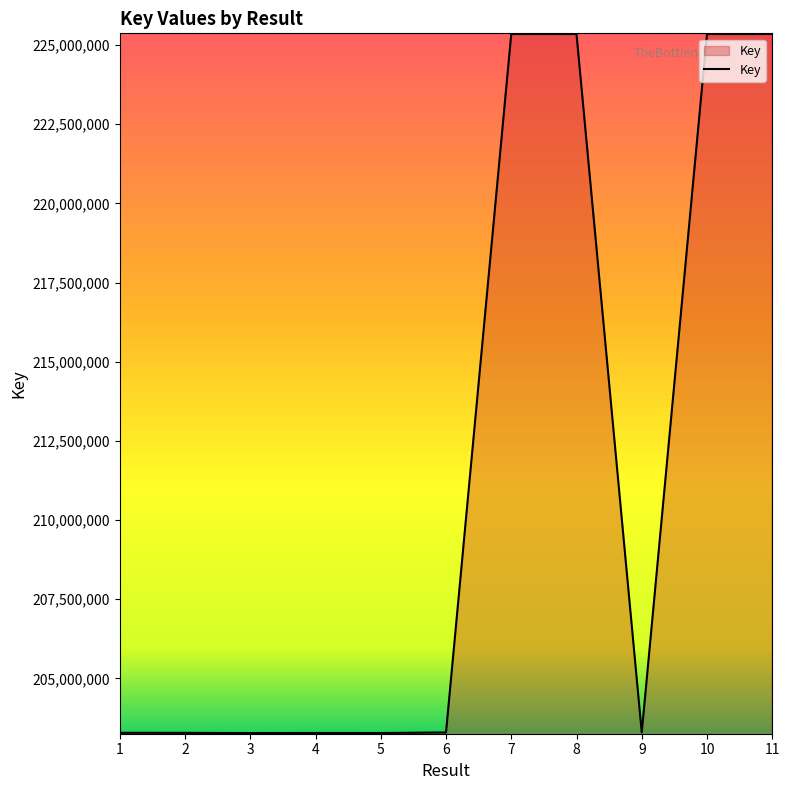

What is the difference between the maximum and minimum values?

22077179